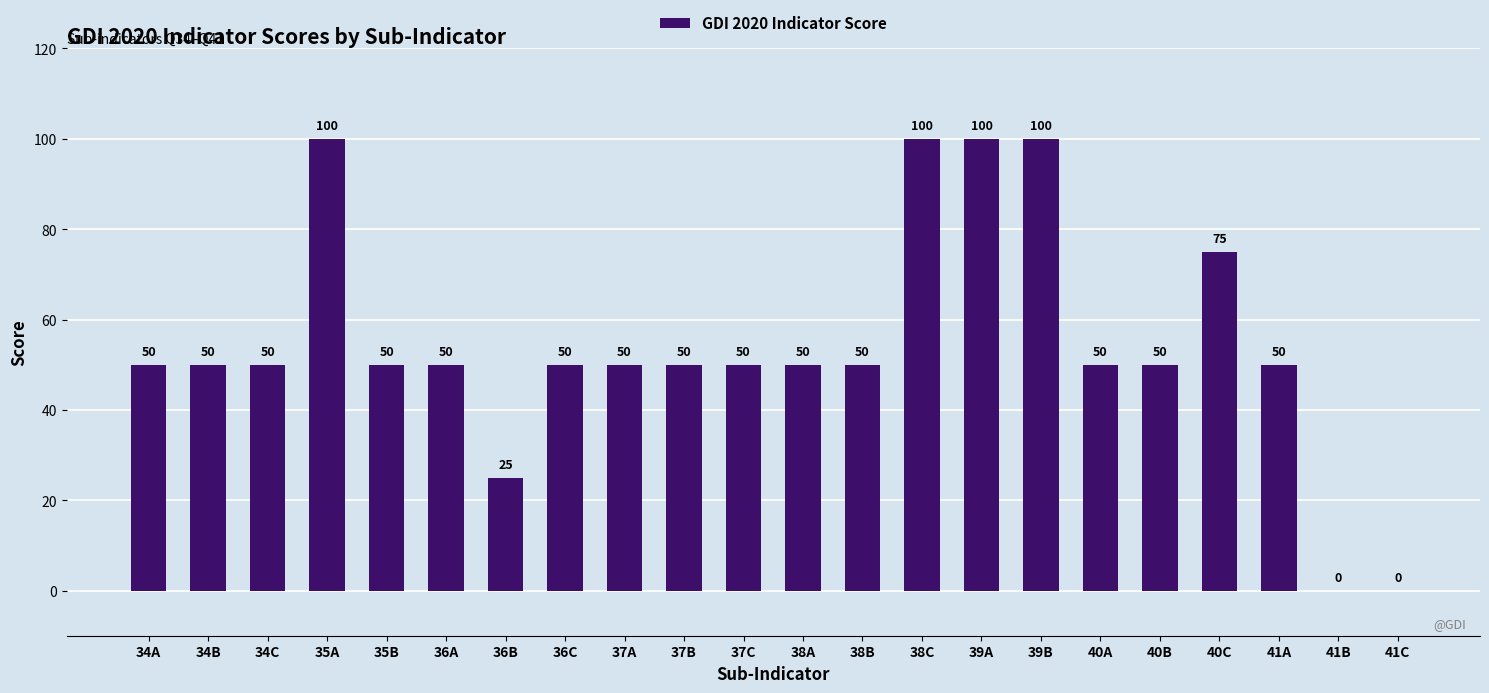

The chart shows a value of 13 at 34C. True or false?

False